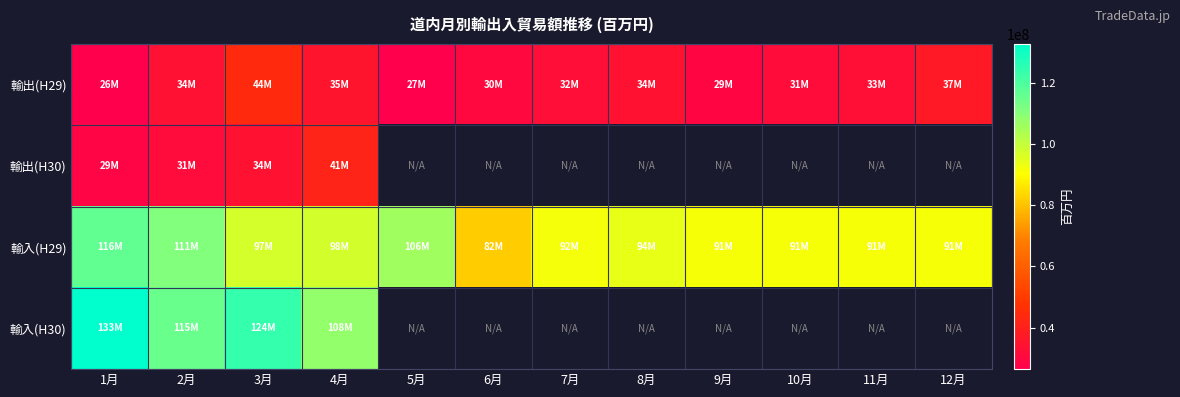

Read the 輸出(H30) value at 2月.

31009843.0